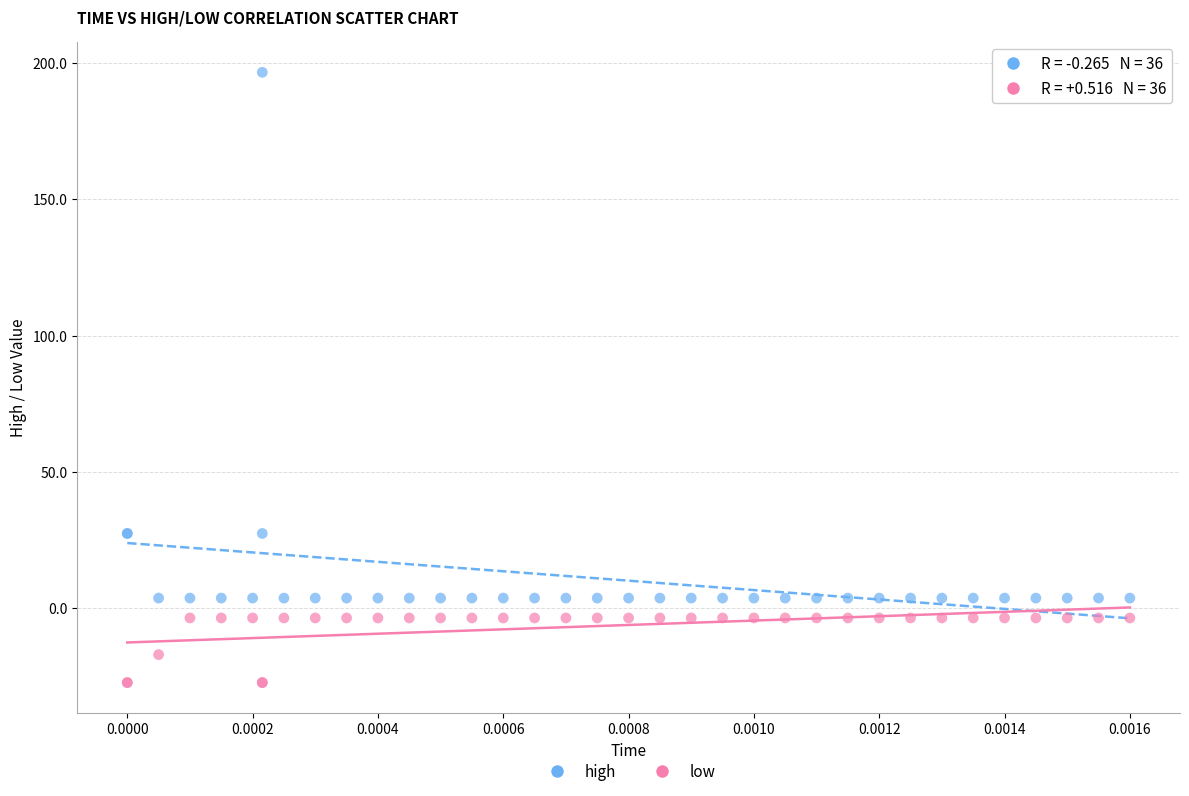

Which series reaches the maximum Y coordinate?

high